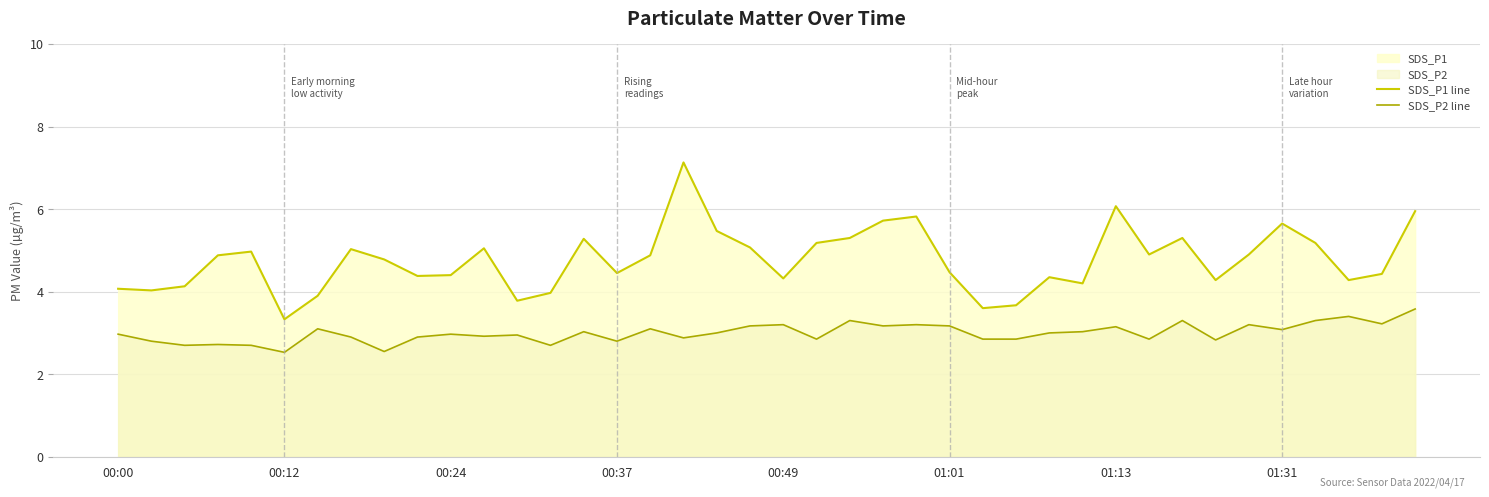

True or false: SDS_P2 line has more than 0 interior local peaks.

True